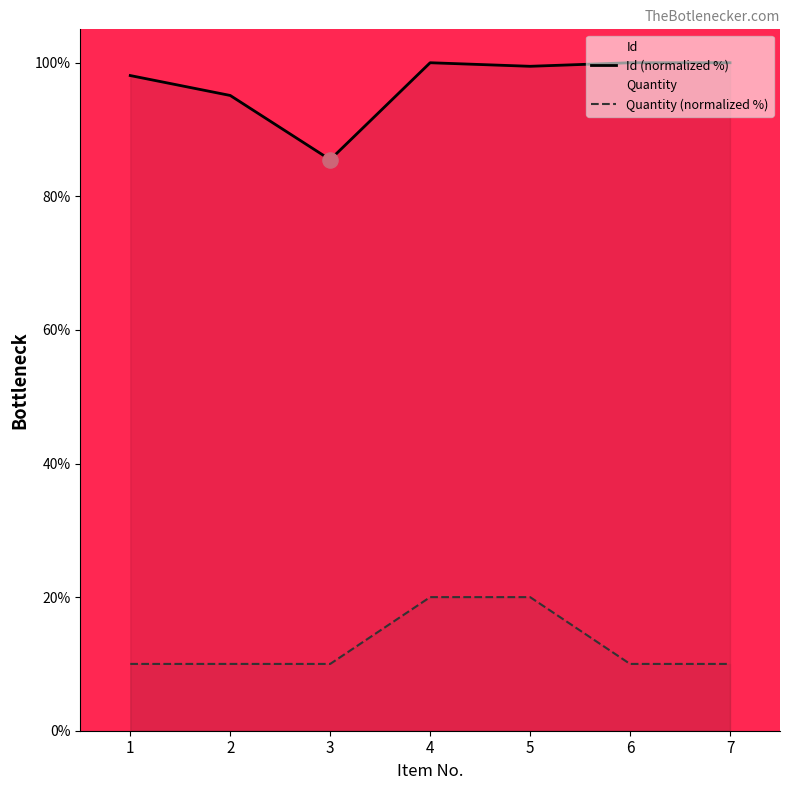

Which series reaches the minimum Y coordinate?

Quantity (normalized %)